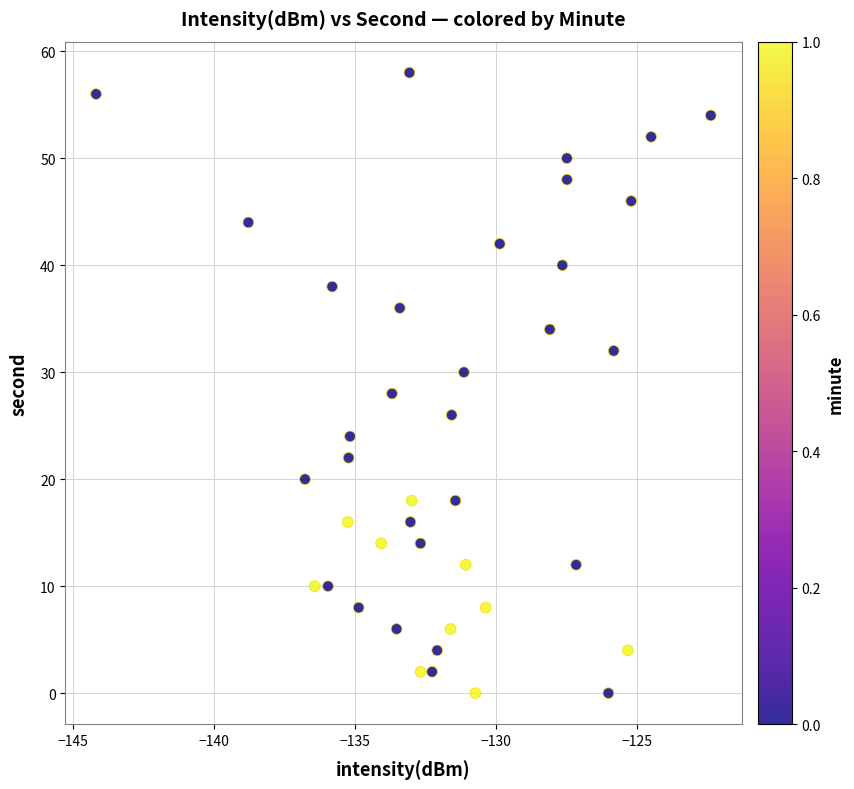

What is the range of Y values (max minus min)?

58